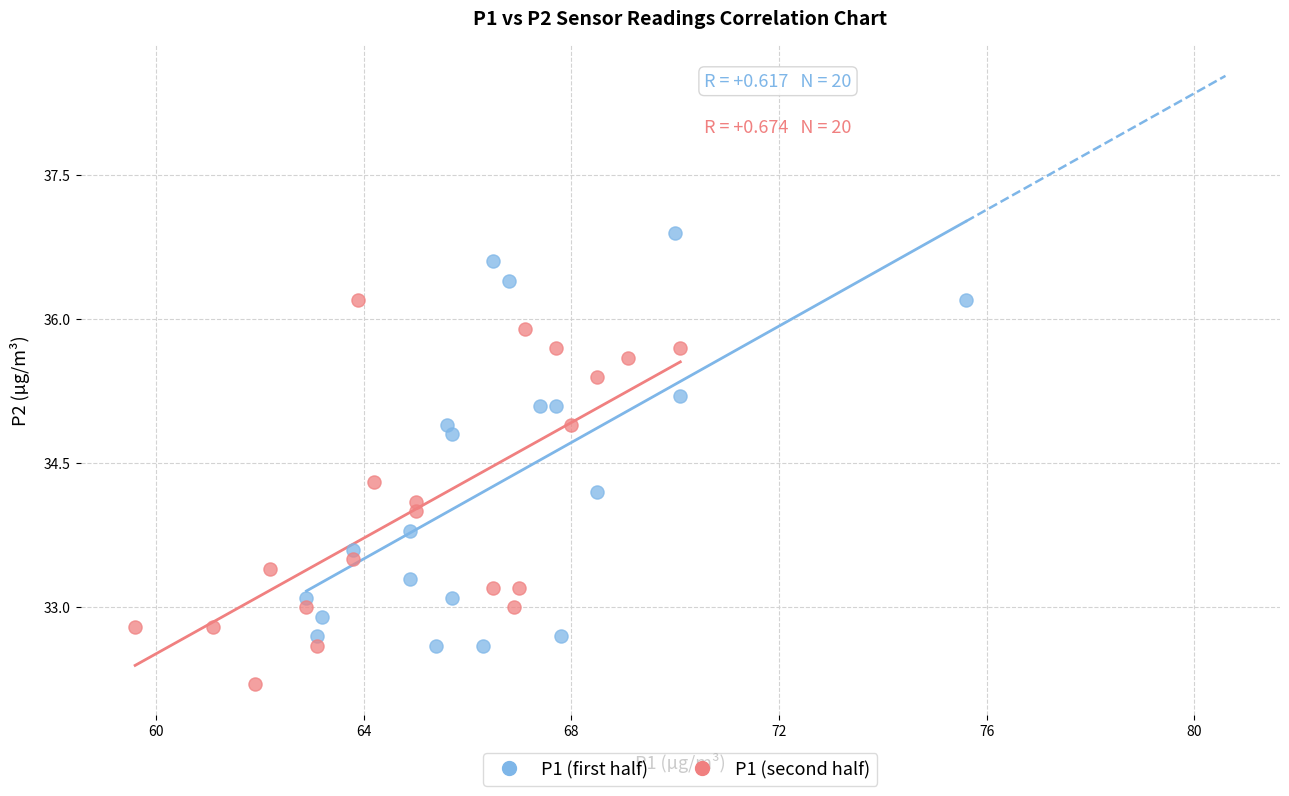

Which series has the largest Y range (max minus min)?

P1 (first half)